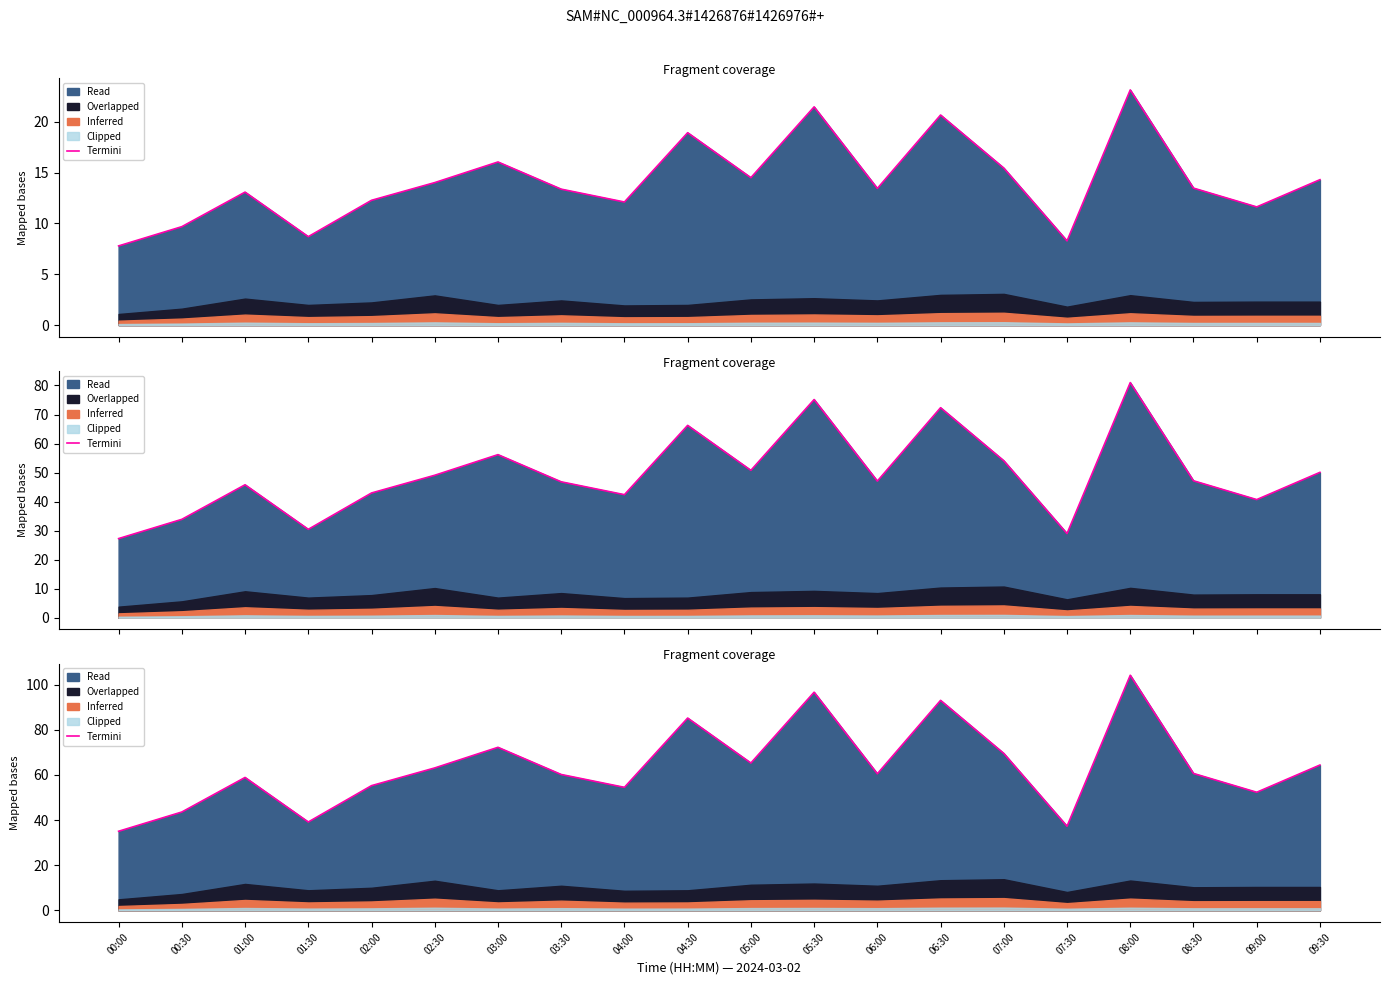

At which label is the value closest to 69?

07:00